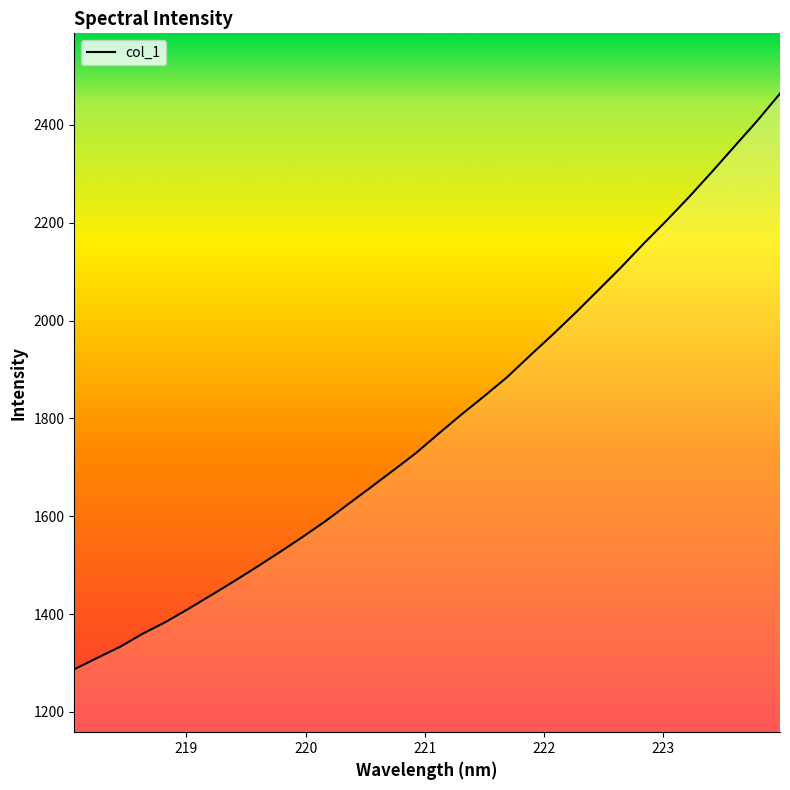

What is the difference between the maximum and minimum values?

1176.9